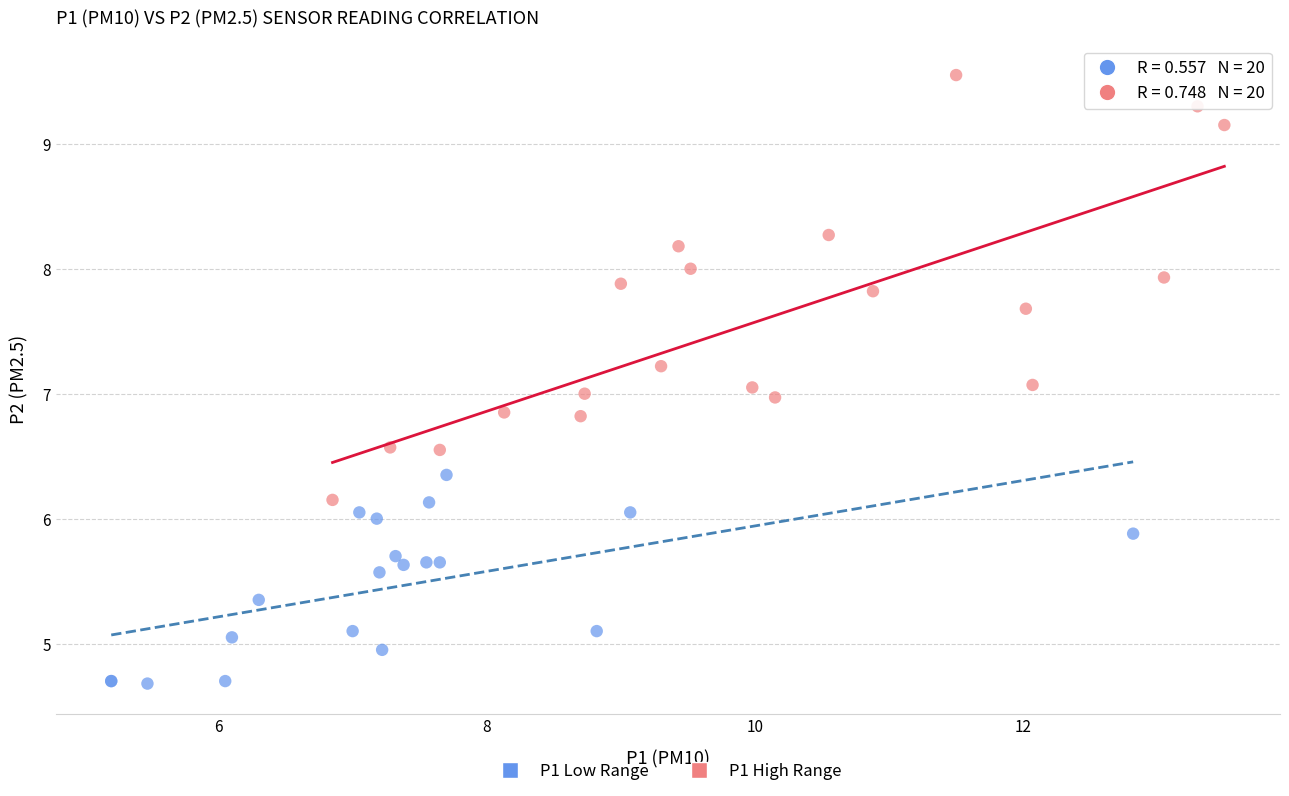

Which series contains the highest Y value?

P1 High Range